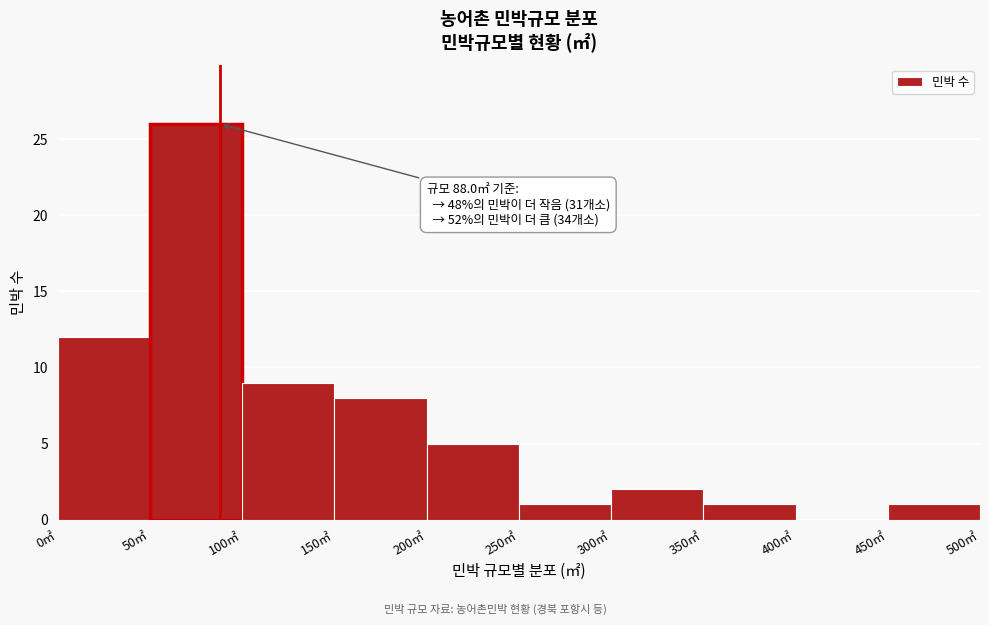

Which range on the x-axis has the tallest bar?

50 to 100